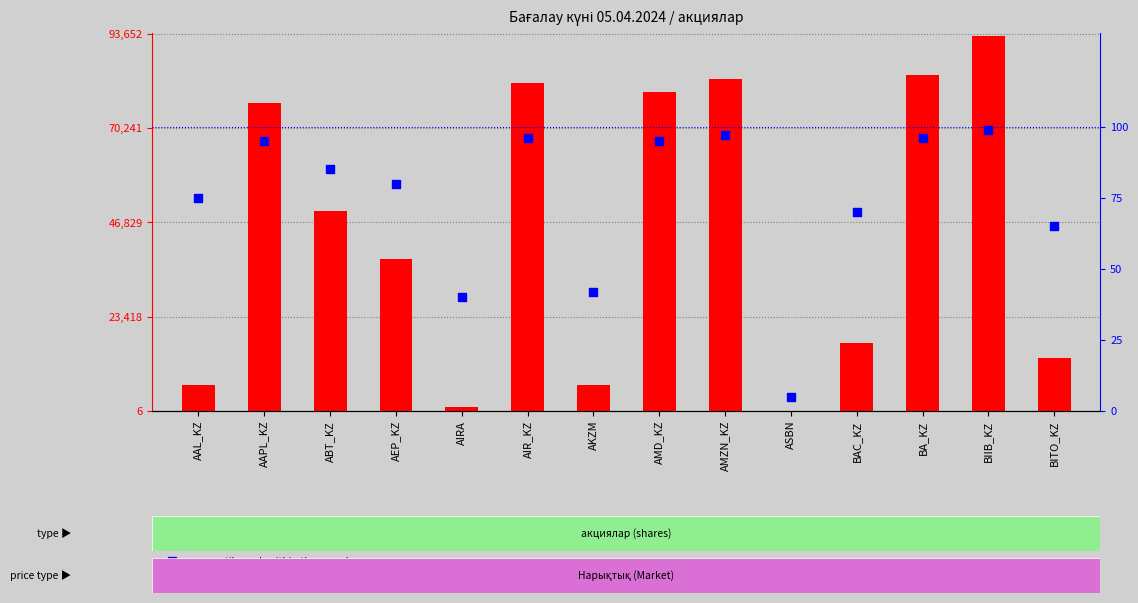

Is the value of percentile rank within the sample at BA_KZ greater than the value of transformed count at AAL_KZ?

No